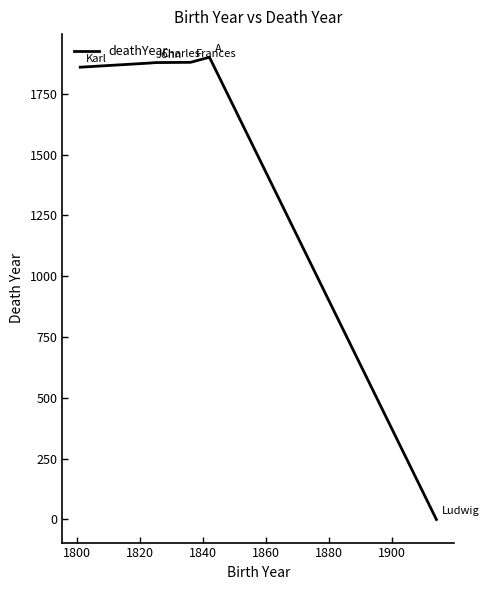

What is the greatest value displayed?

1900